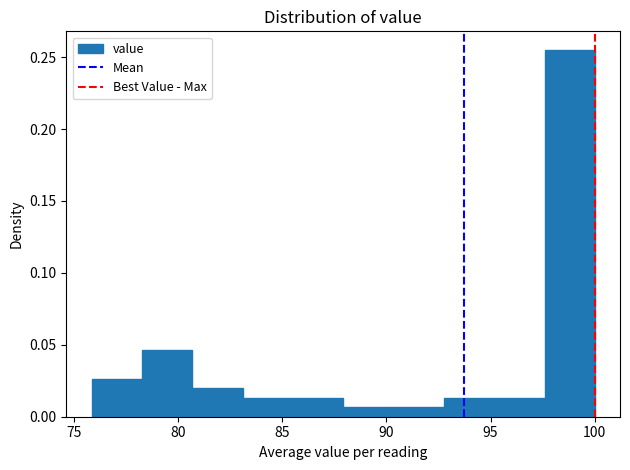

How tall is the bar that spans 95.0 to 97.5 on the x-axis? Neither the bar edges nor the heights are printed on the chart, so give them approximately, as read against the axes.

0.015